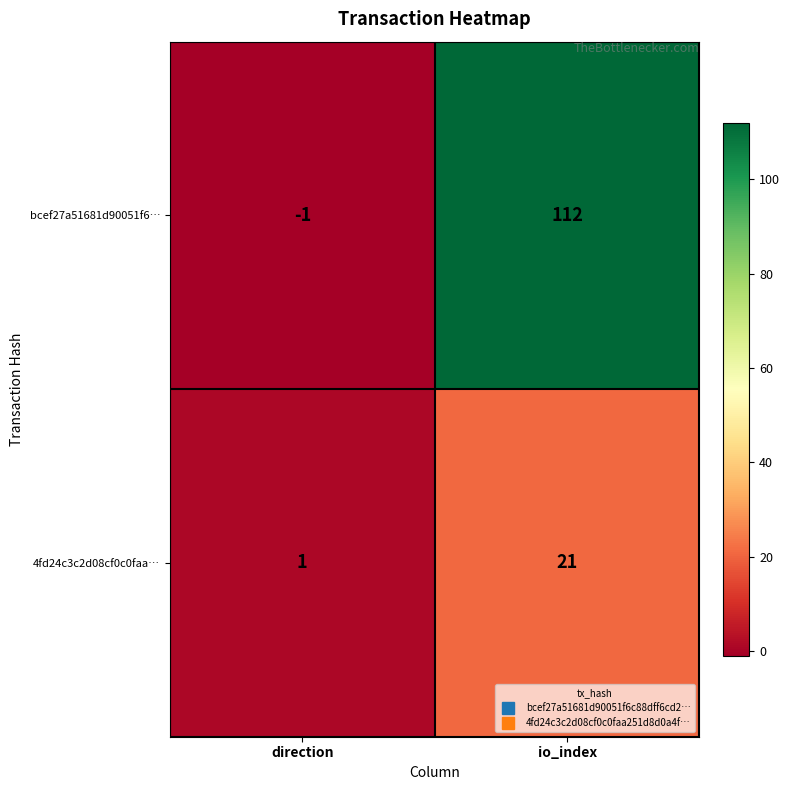

Reading left to right, transcribe all the data shown in this chart.

bcef27a51681d90051f6…: -1	112
4fd24c3c2d08cf0c0faa…: 1	21